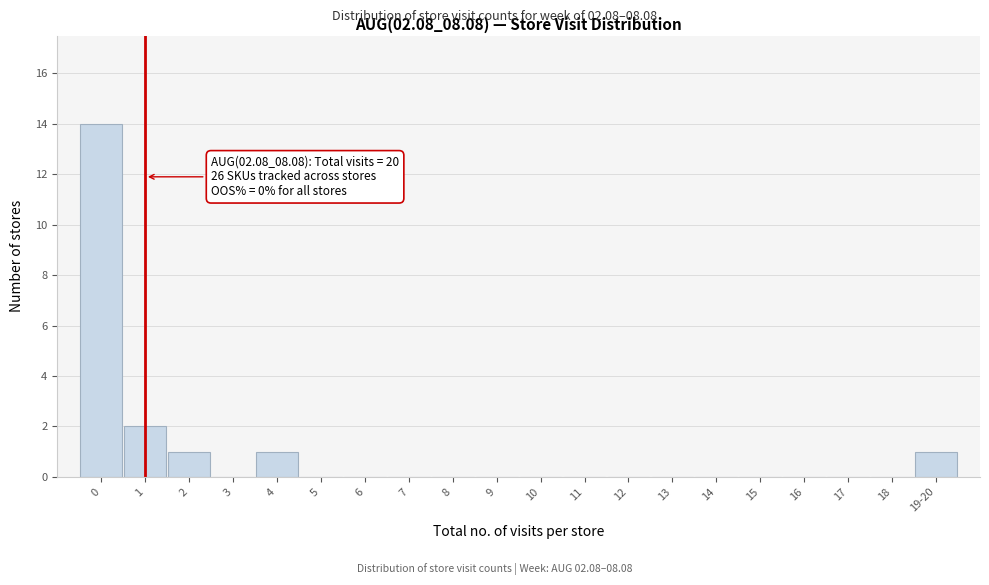

Reading left to right, transcribe all the data shown in this chart.

0=14	1=2	2=1	3=0	4=1	5=0	6=0	7=0	8=0	9=0	10=0	11=0	12=0	13=0	14=0	15=0	16=0	17=0	18=0	19-20=1